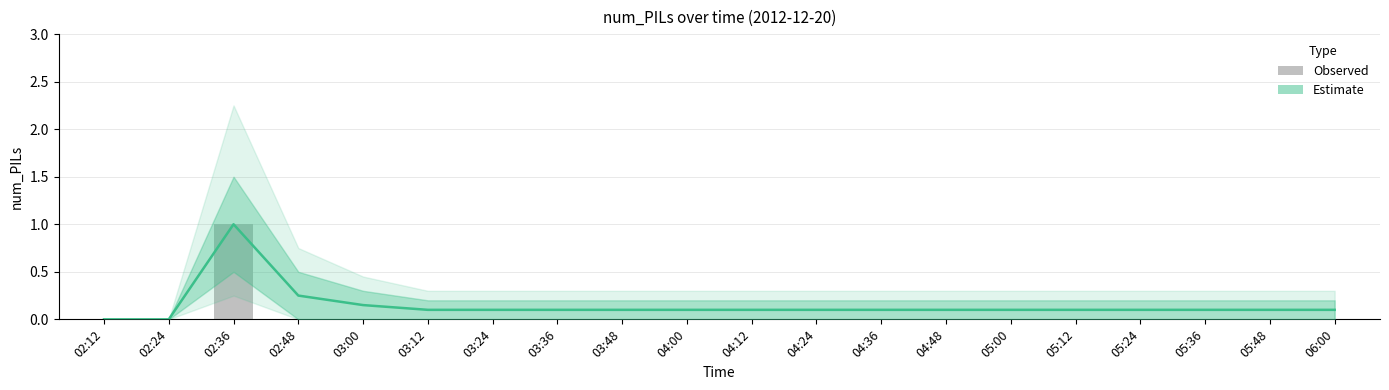

At which category is the sum across all series the highest?

02:36